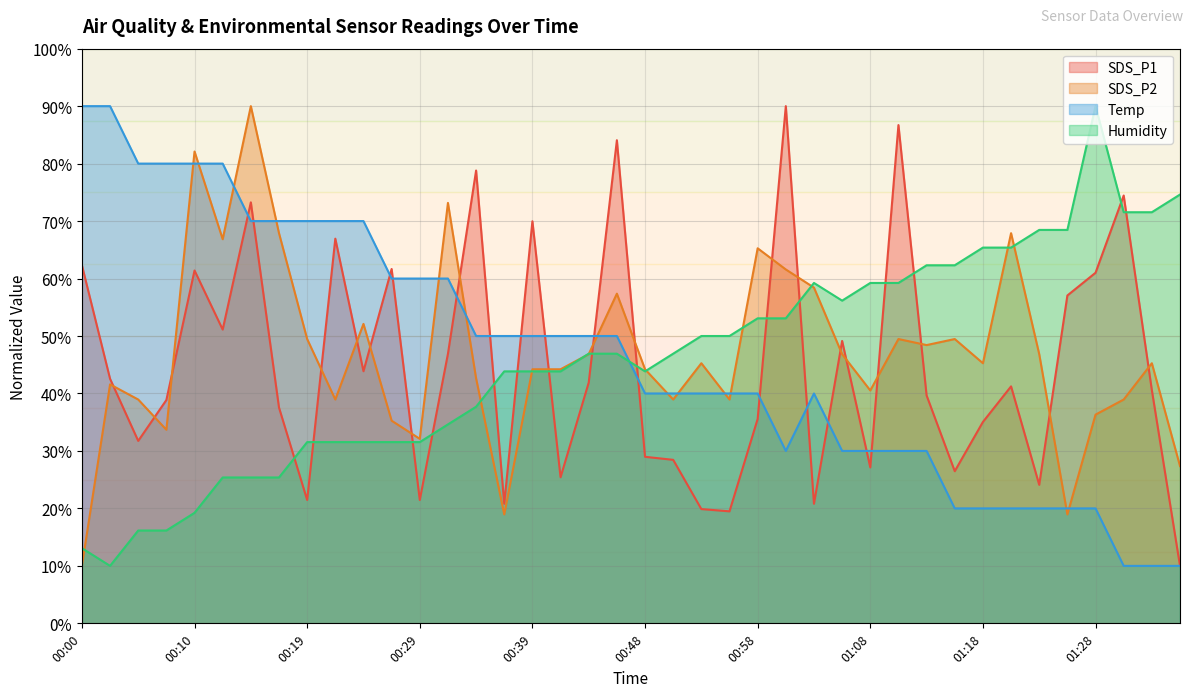

How many interior local peaks does the Humidity series have?

2